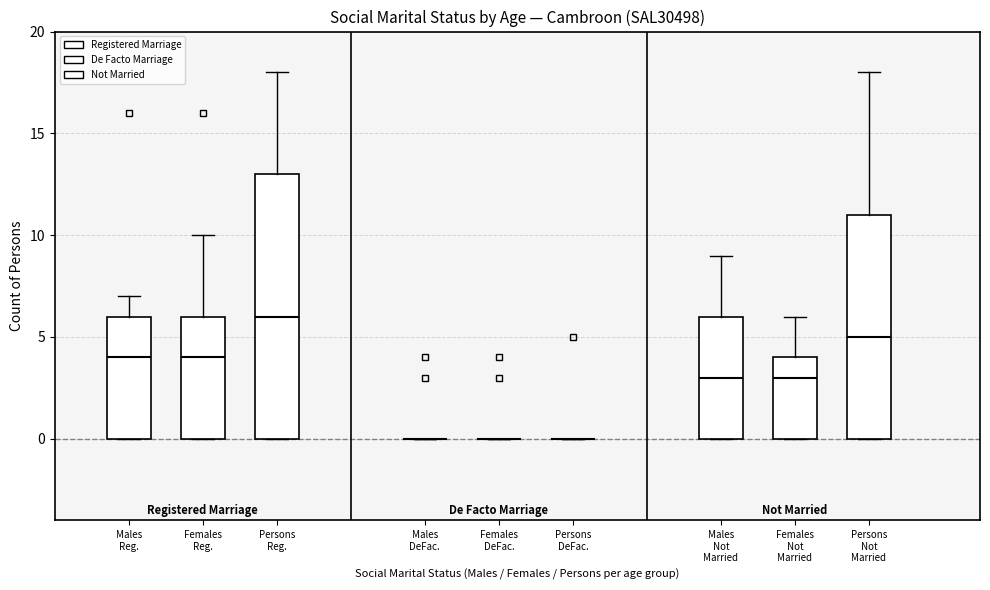

Where is the upper edge of the box for Females Reg. on the y-axis? The values are not printed on the chart, so give them approximately, as read against the axis.

6